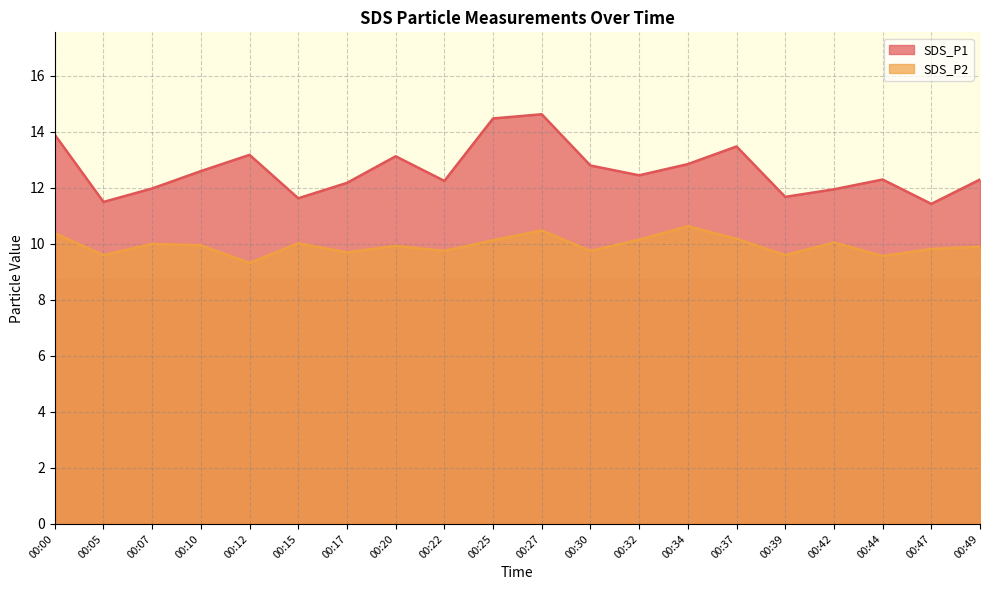

What is the minimum value for SDS_P2?

9.3